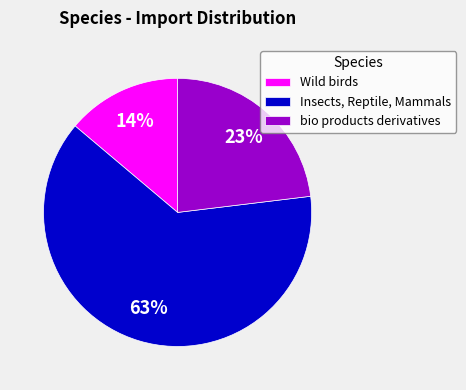

To the nearest percent, what is the combined percentage of bio products derivatives and Insects, Reptile, Mammals?

86%